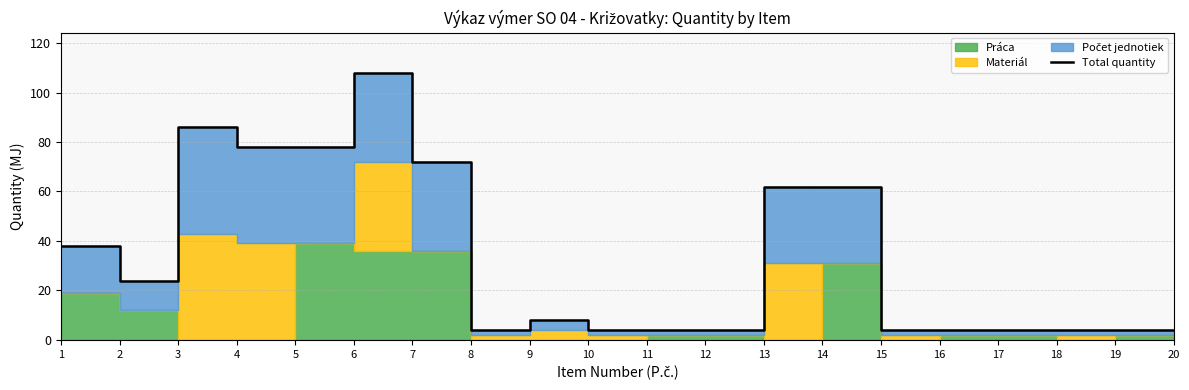

At which label does the data first exceed 8?

1